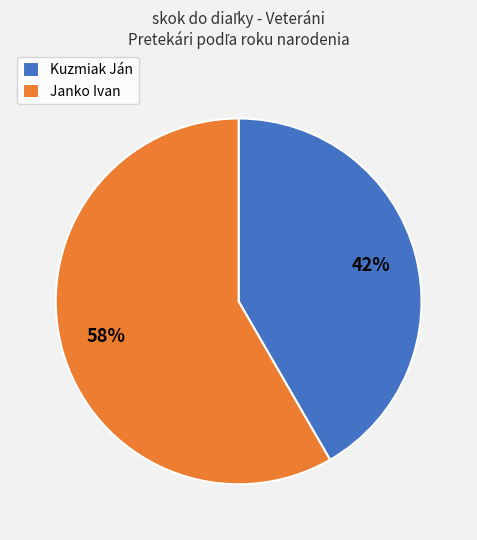

Combined, do Janko Ivan and Kuzmiak Ján account for over 50%?

Yes